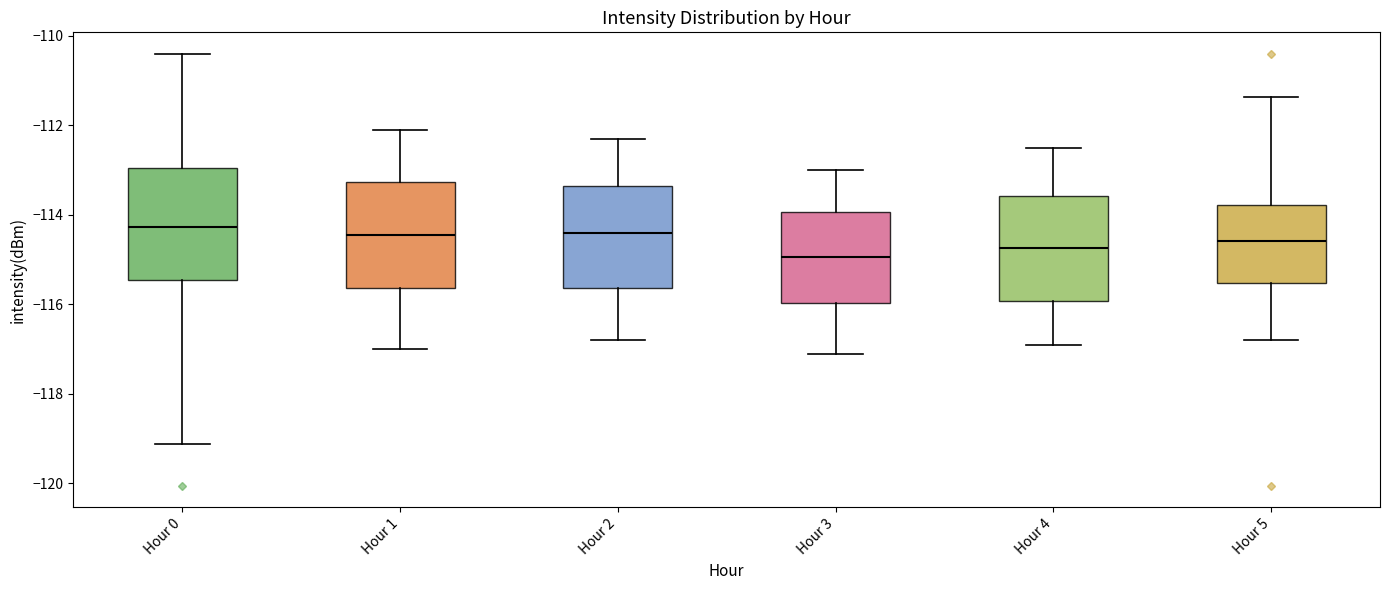

Where is the upper edge of the box for Hour 5 on the y-axis? The values are not printed on the chart, so give them approximately, as read against the axis.

-113.8